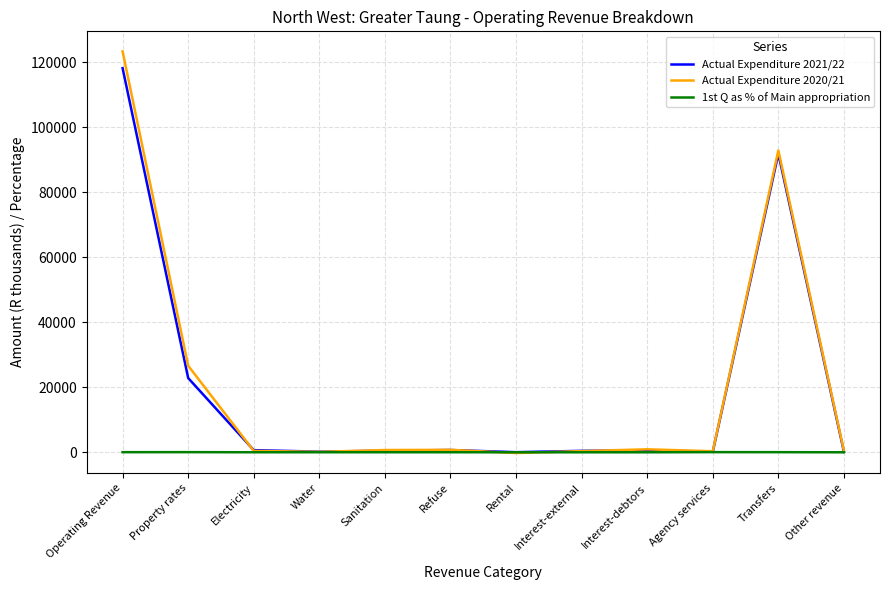

Is the value of 1st Q as % of Main appropriation at Operating Revenue greater than the value of Actual Expenditure 2020/21 at Operating Revenue?

No